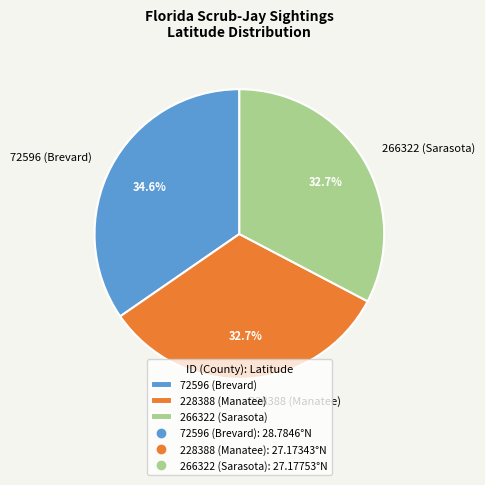

Which has a higher value, 266322 (Sarasota) or 72596 (Brevard)?

72596 (Brevard)